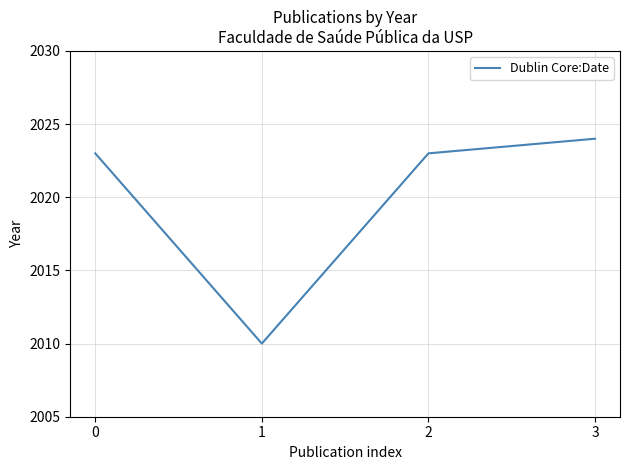

What is the maximum value shown in the chart?

2024